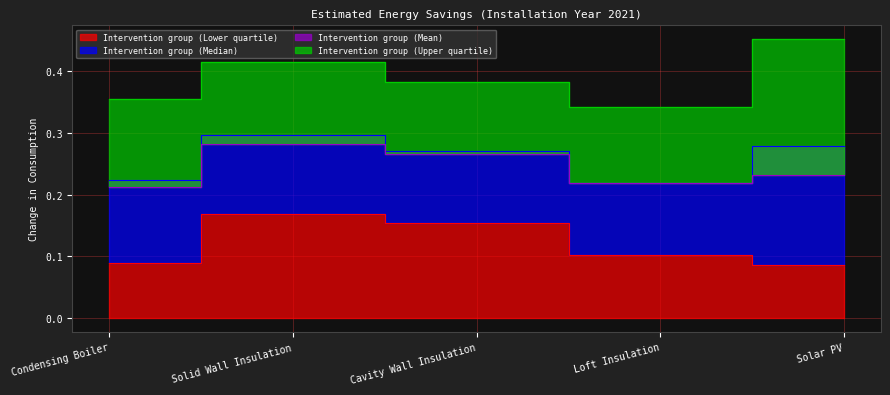

Rank the series by their maximum value, from highest to lowest.

Intervention group (Upper quartile), Intervention group (Median), Intervention group (Mean), Intervention group (Lower quartile)